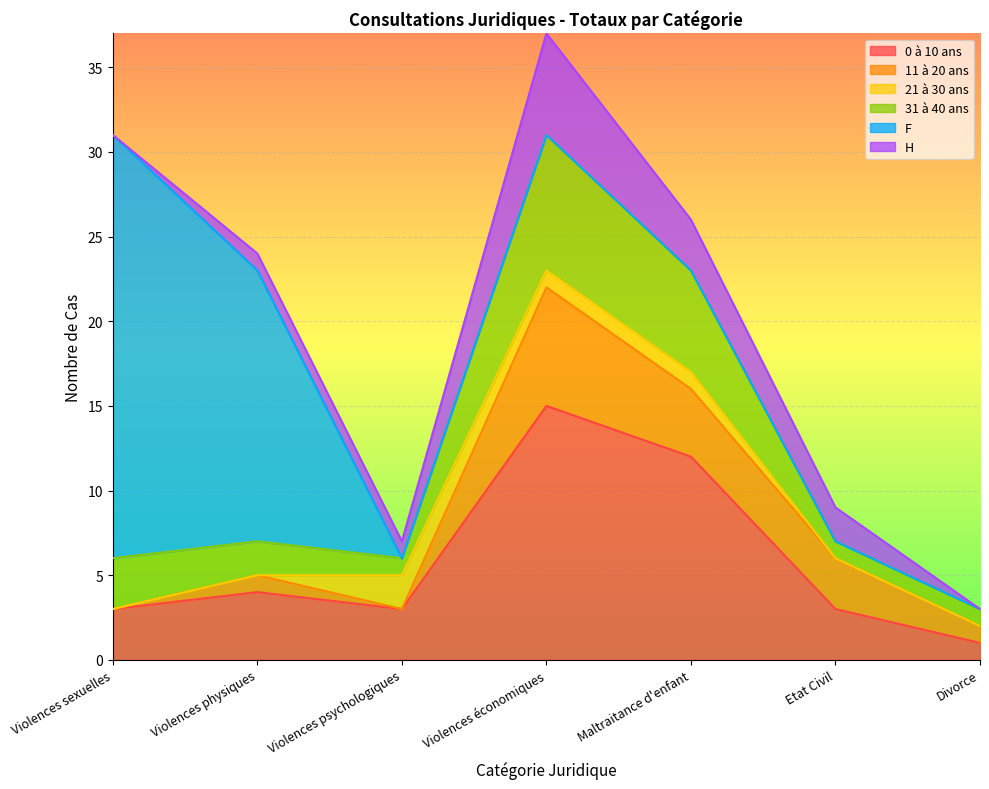

What position from the left is Maltraitance d'enfant?

5